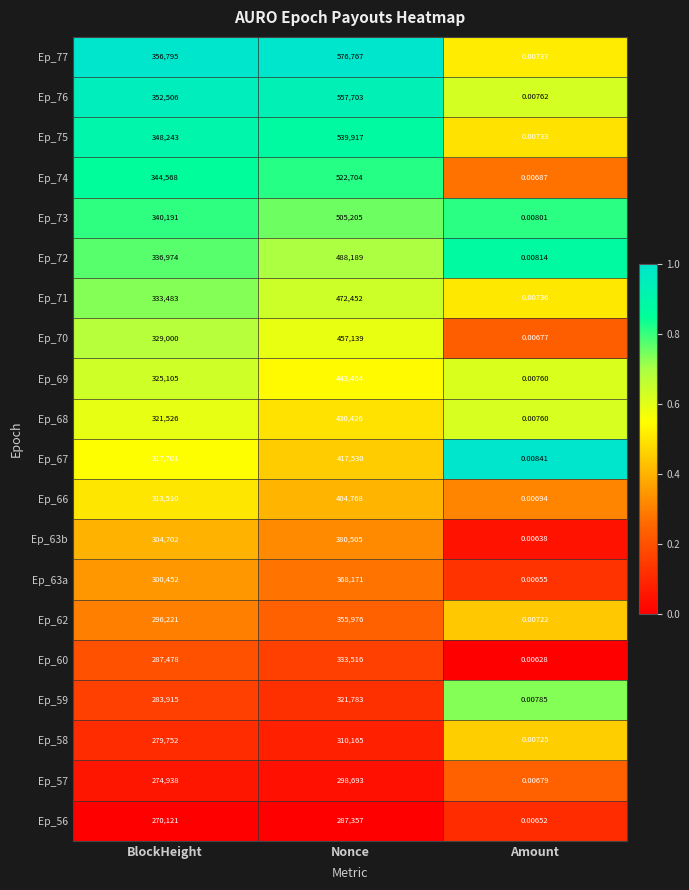

What is the maximum value shown in the chart?

576767.0